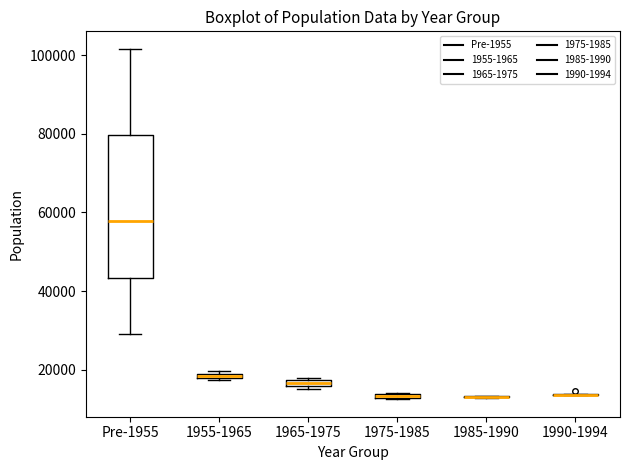

Where is the lower edge of the box for Pre-1955 on the y-axis? The values are not printed on the chart, so give them approximately, as read against the axis.

44000